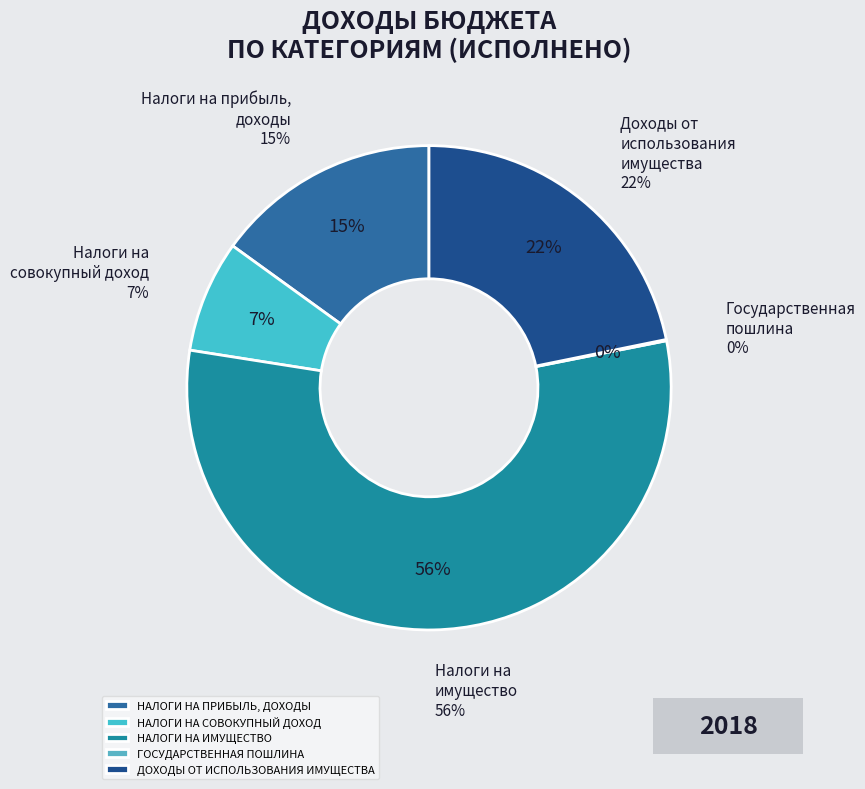

Do ДОХОДЫ ОТ ИСПОЛЬЗОВАНИЯ ИМУЩЕСТВА and НАЛОГИ НА ИМУЩЕСТВО together represent more than half of the pie?

Yes